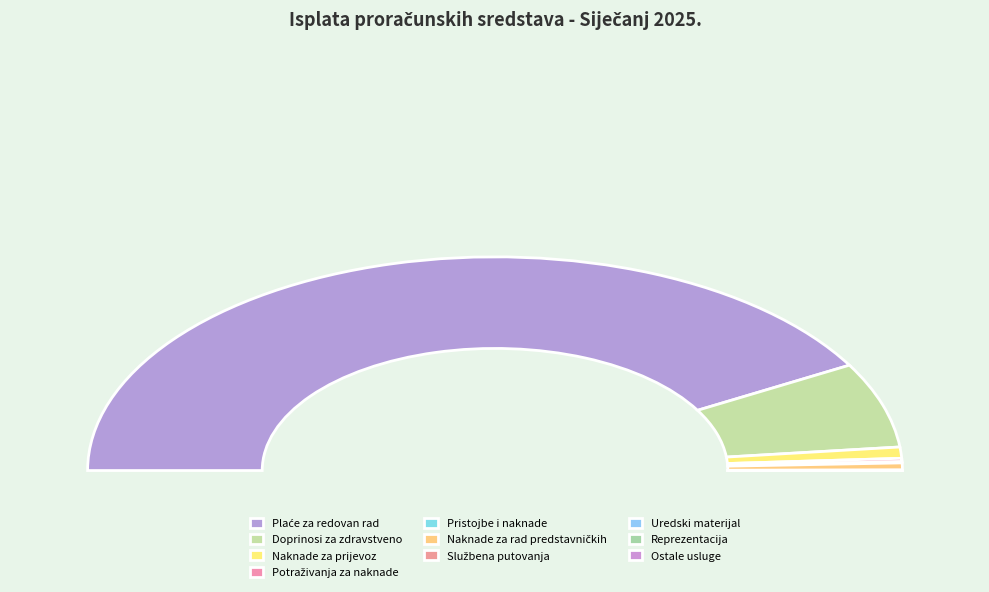

How many segments does this pie chart have?

10